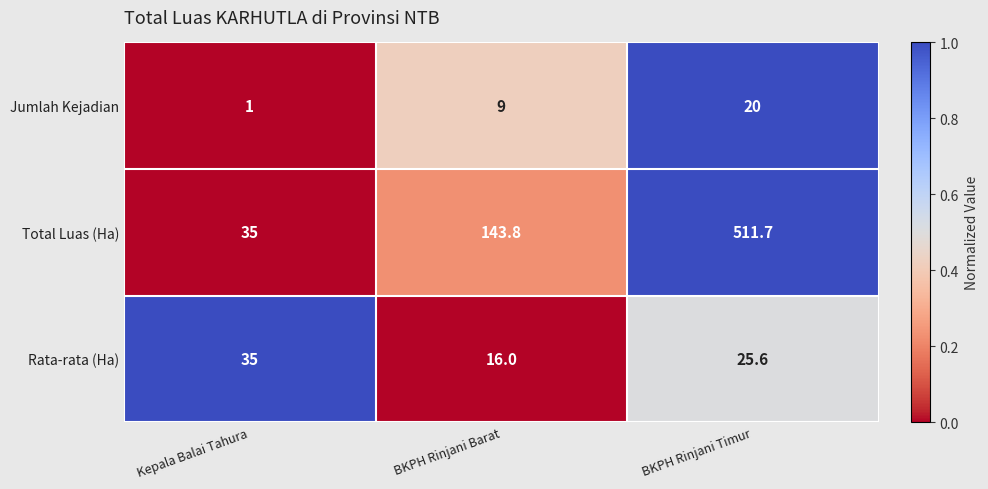

The value of Total Luas (Ha) at BKPH Rinjani Timur is 511.7. True or false?

True